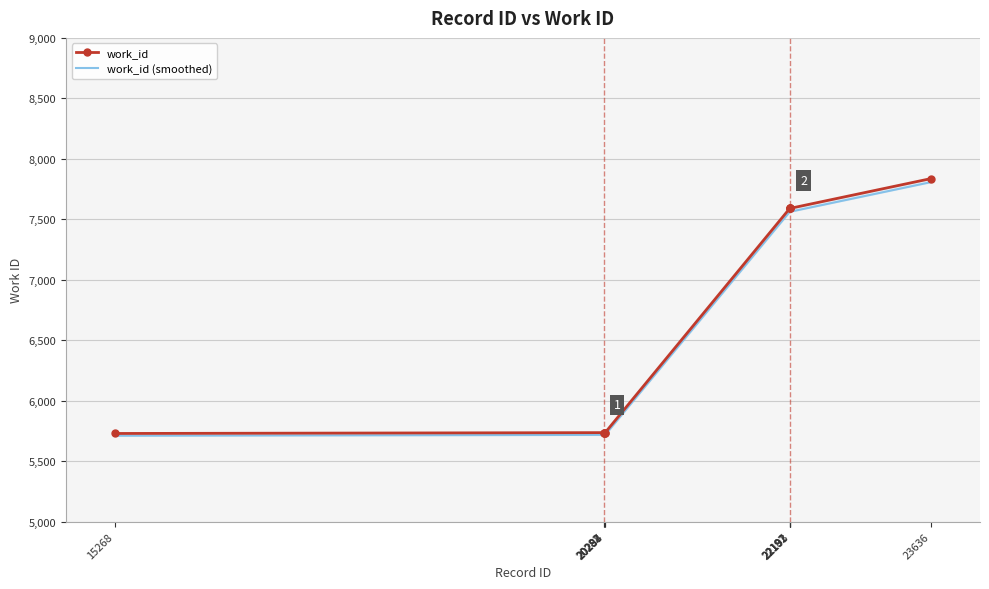

True or false: work_id has more than 1 points higher than both neighbors.

False